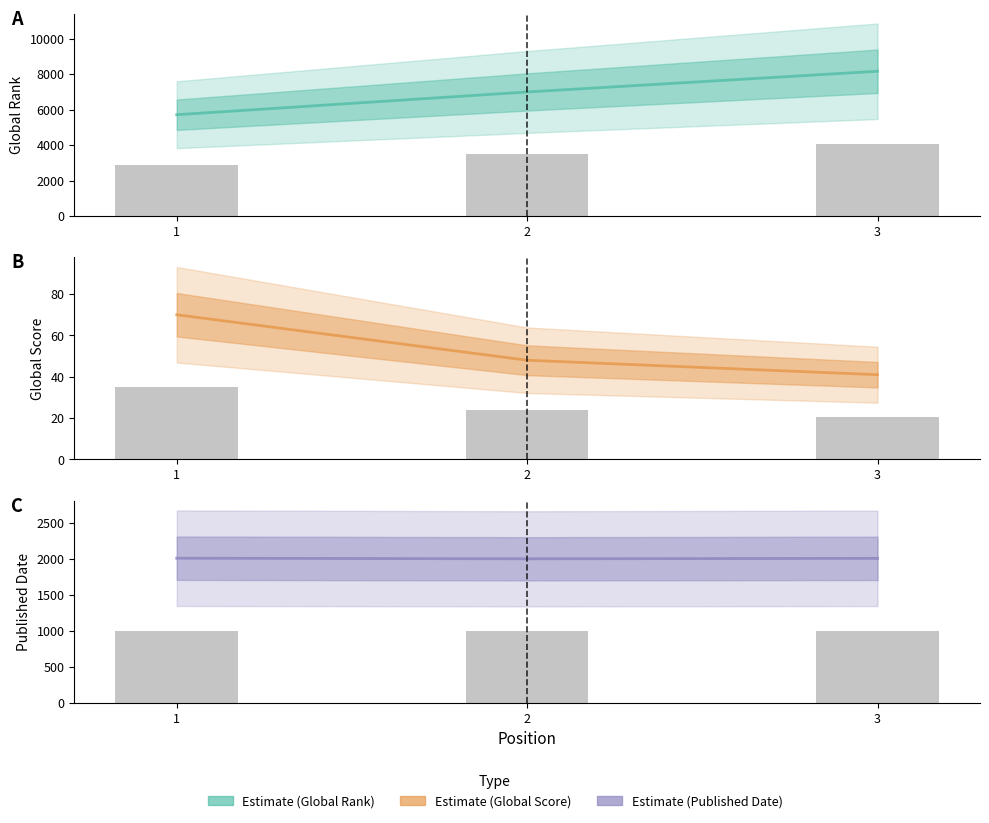

What is the value of the Published Date bar at the 3rd from the left?

2004